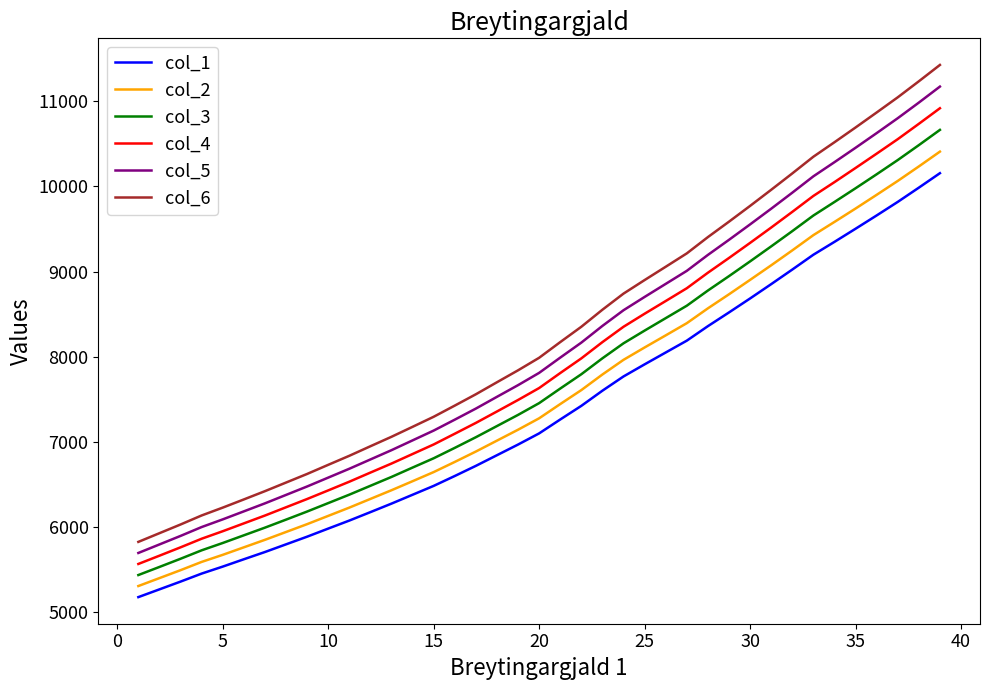

What is the maximum value for col_2?

10407